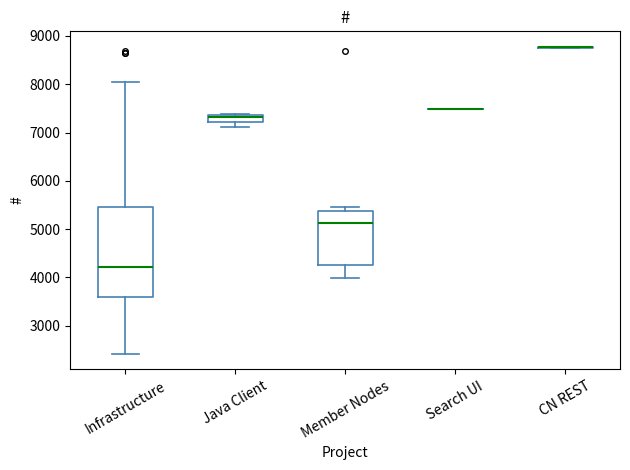

Where does the median line of the box for Infrastructure sit on the y-axis? The values are not printed on the chart, so give them approximately, as read against the axis.

4200